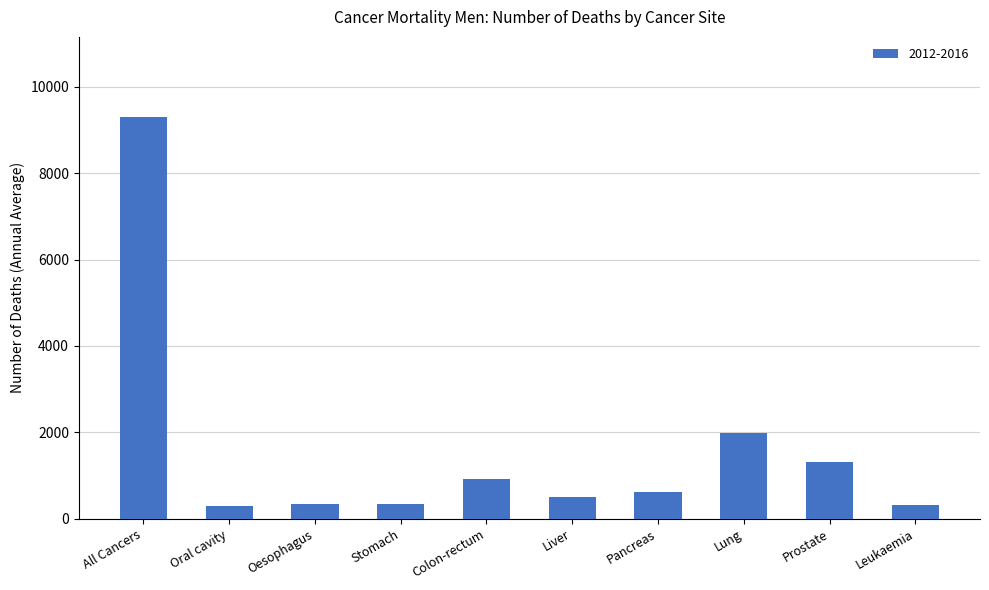

What is the sum of the values at Colon-rectum and Oral cavity?

1220.0